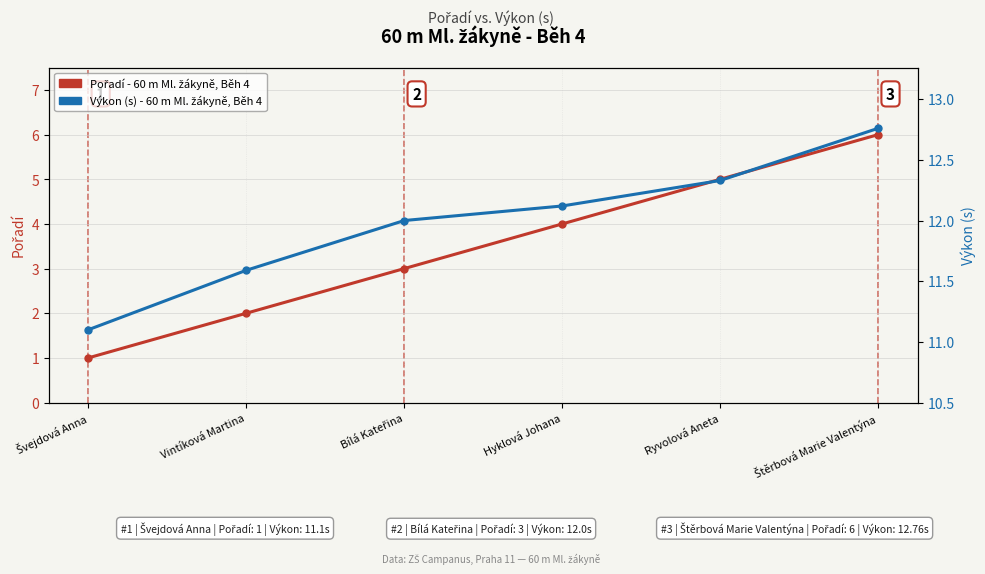

Which has a higher value, Štěrbová Marie Valentýna or Švejdová Anna?

Štěrbová Marie Valentýna